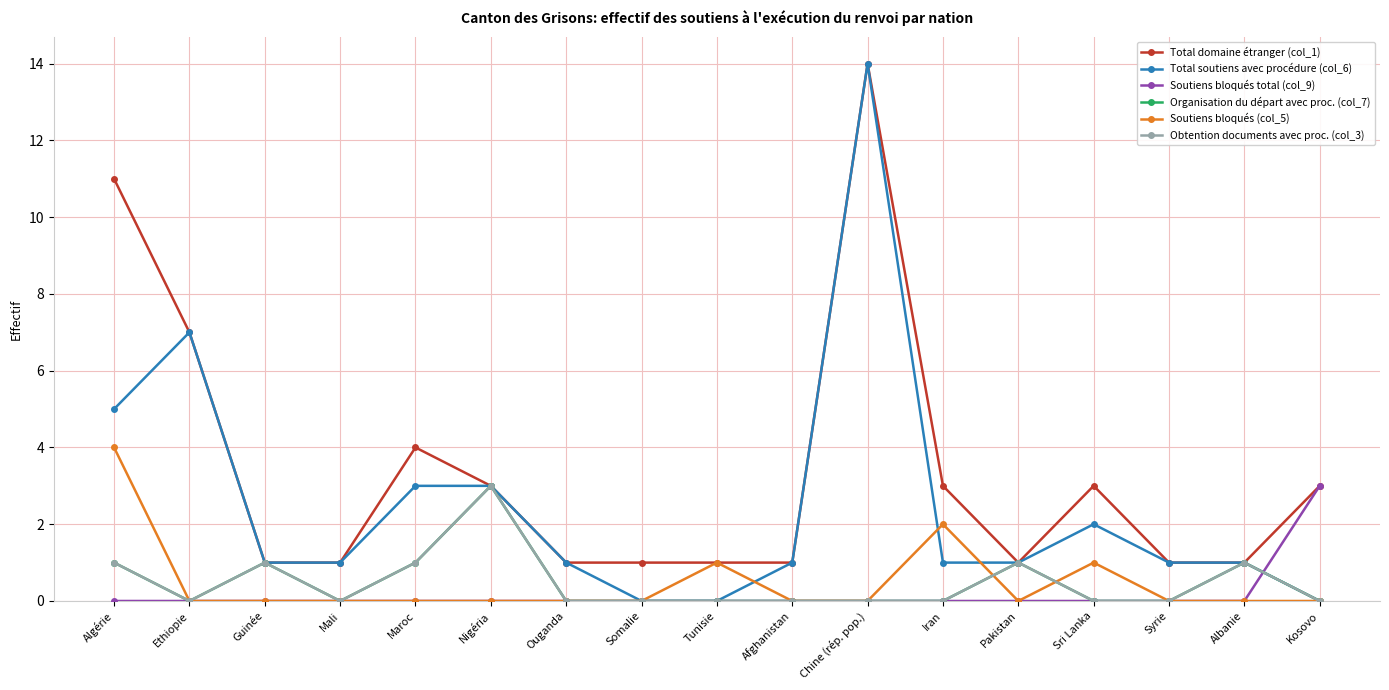

What is the label of the 14th point from the left?

Sri Lanka